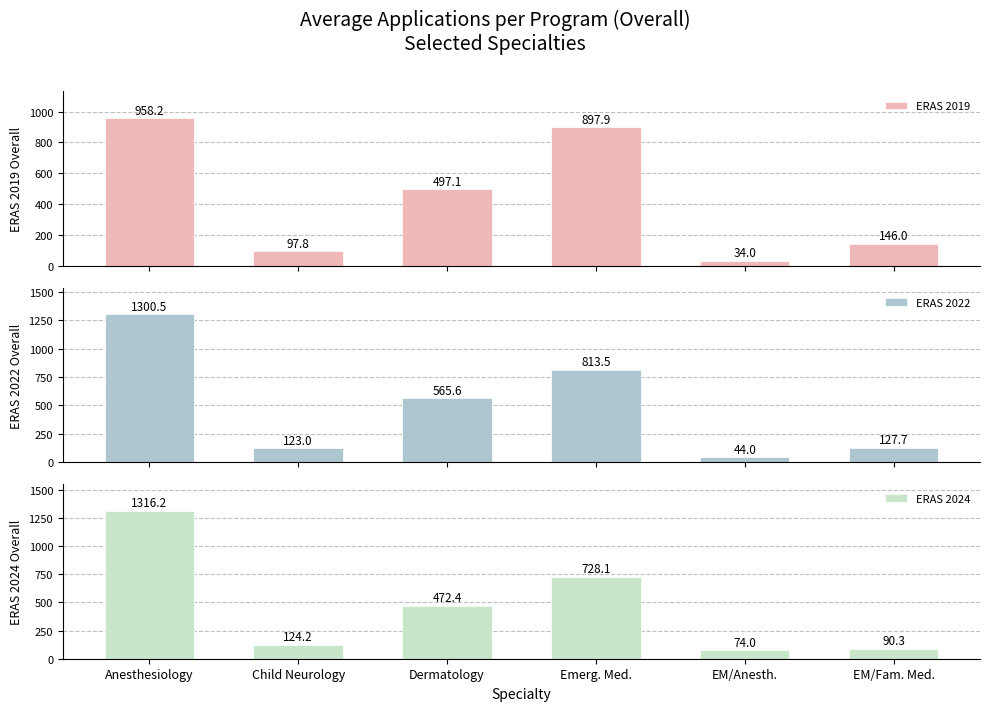

Rank the series at Emerg. Med. from lowest to highest value.

ERAS 2024, ERAS 2022, ERAS 2019